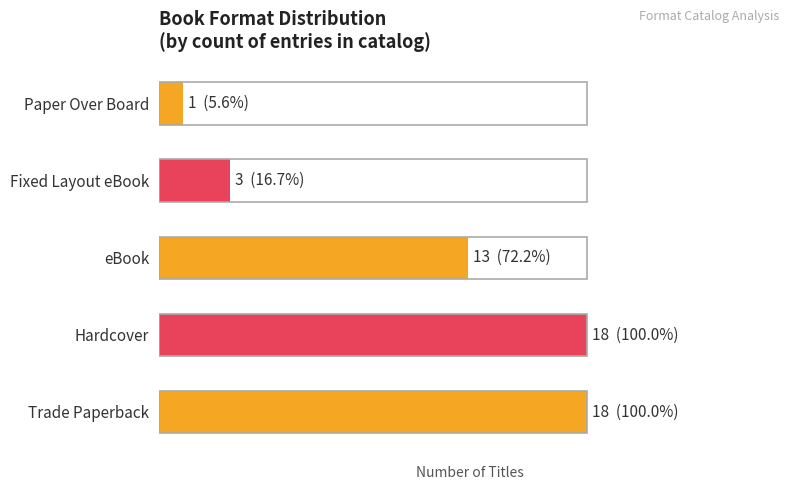

Does the chart contain any negative values?

No